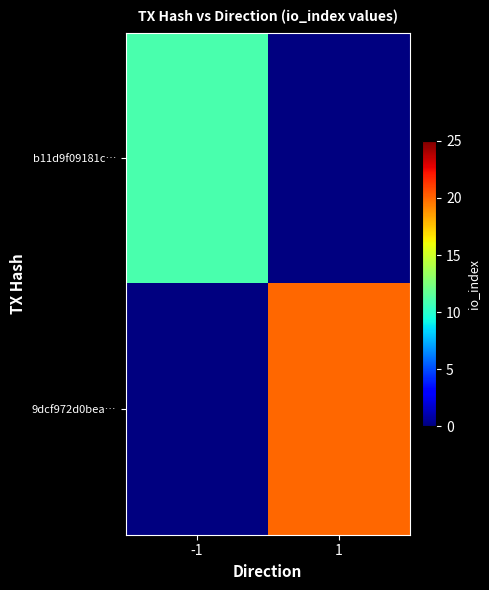

True or false: 9dcf972d0bea… has a value of 12.9 at 1.

False